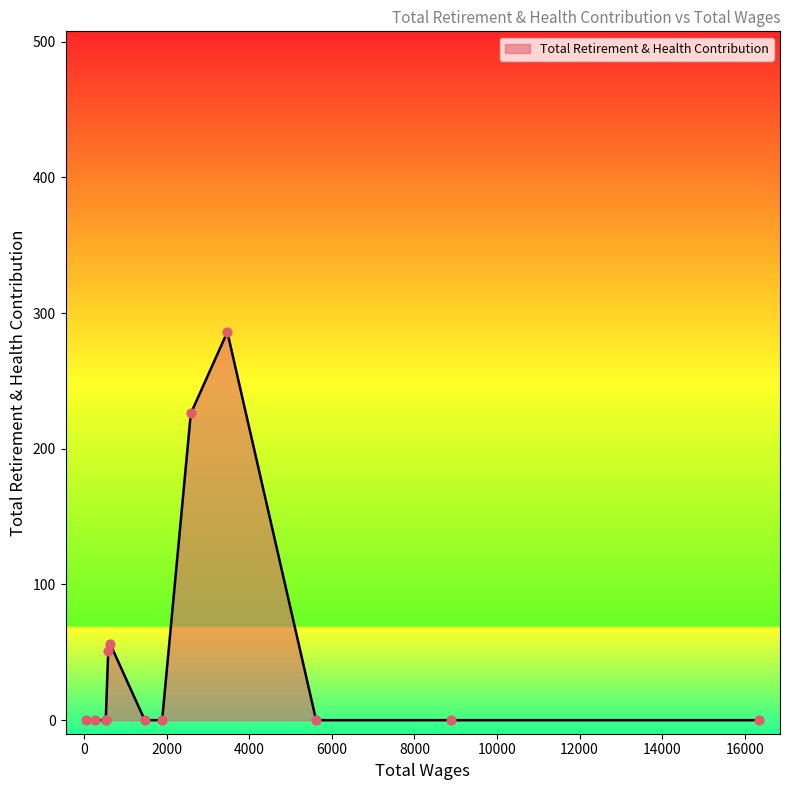

Between 51.0 and 8893.0, which is larger?

51.0